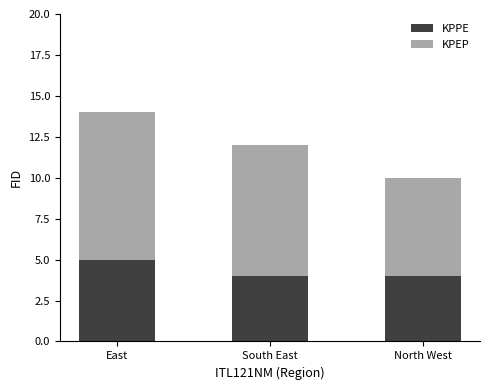

What is the lowest value of the KPPE series?

4